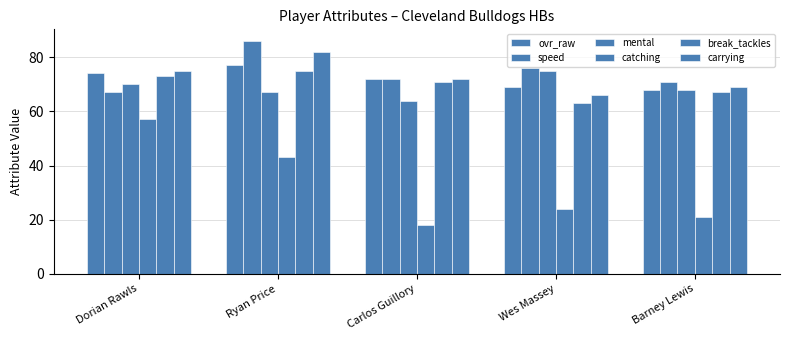

What is the difference between the mental values at Dorian Rawls and Carlos Guillory?

6